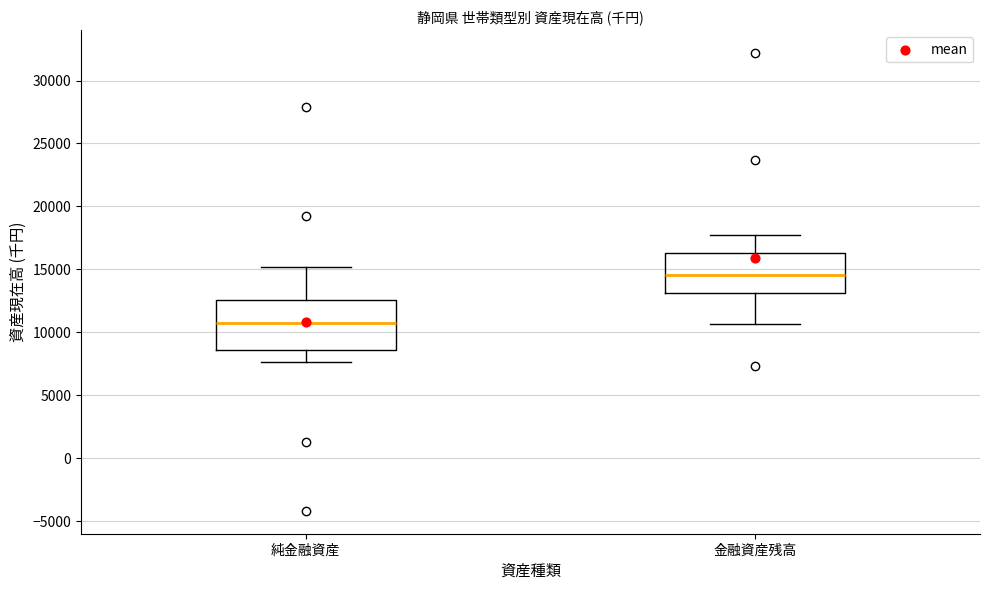

Which box has the highest median line?

金融資産残高